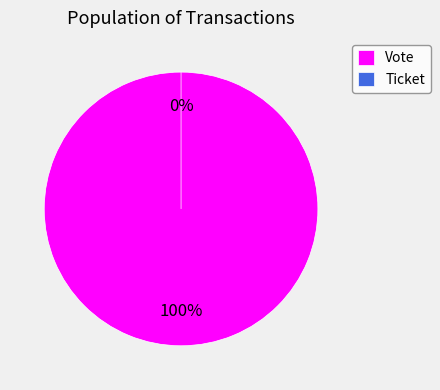

What is the smallest slice in the pie chart?

Ticket